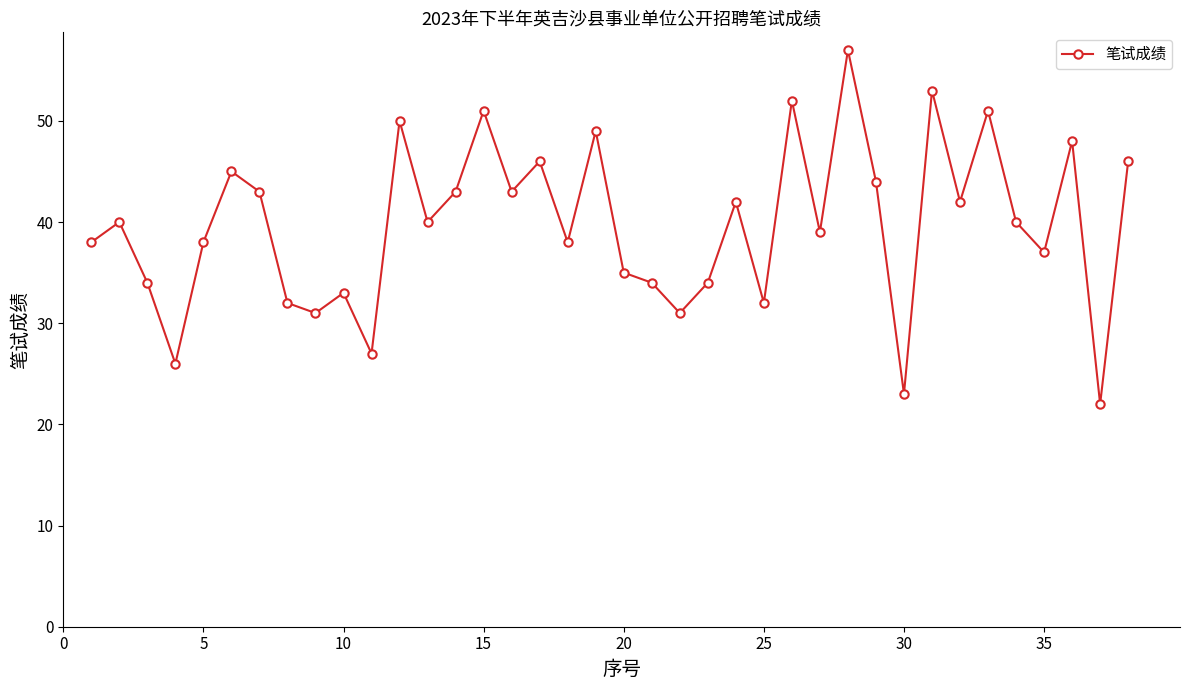

True or false: there are more than 0 points higher than both neighbors.

True